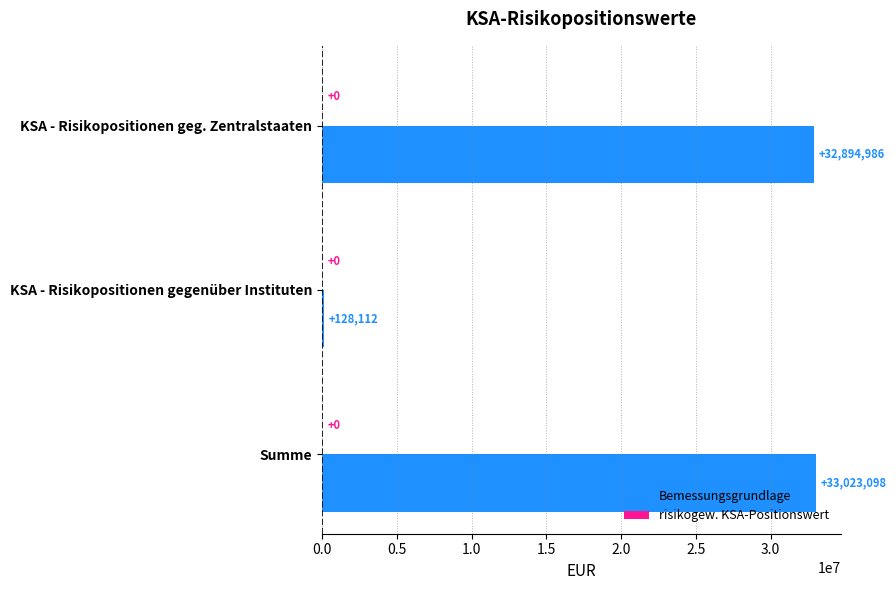

What is the label of the 2nd bar from the top?

KSA - Risikopositionen gegenüber Instituten